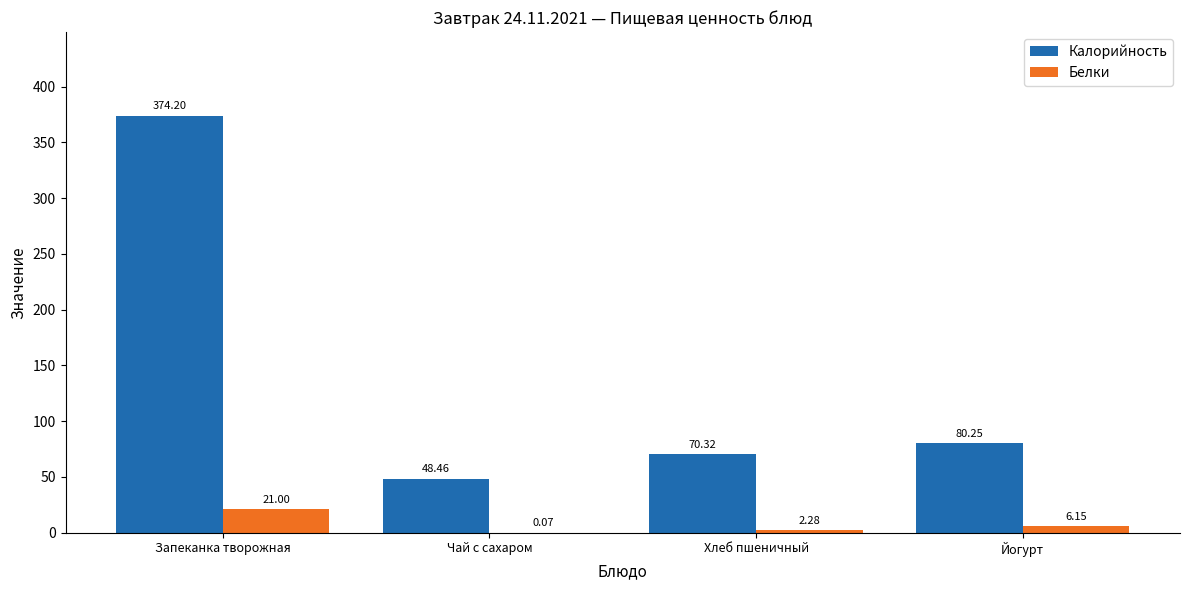

What is the total value across all series at Хлеб пшеничный?

72.6